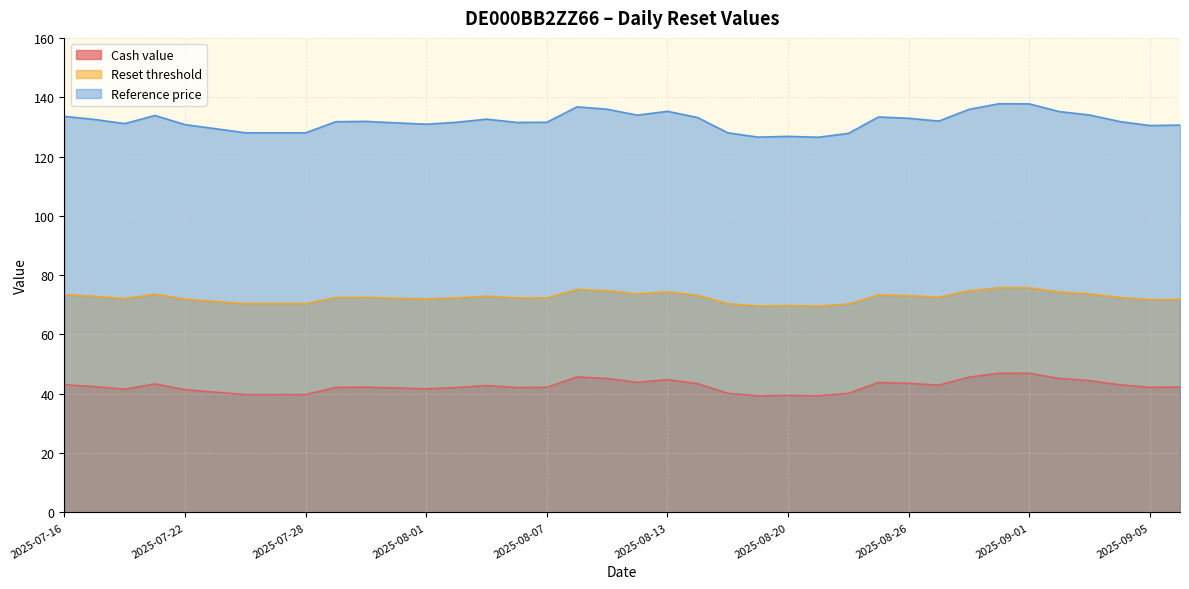

At how many categories does at least one series exceed 86?

38